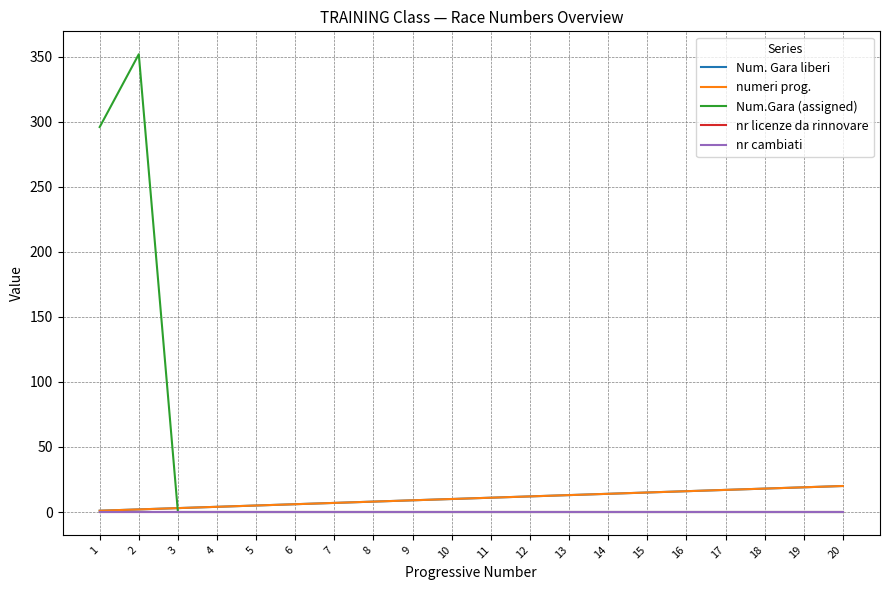

What is the total value across all series at 18?

36